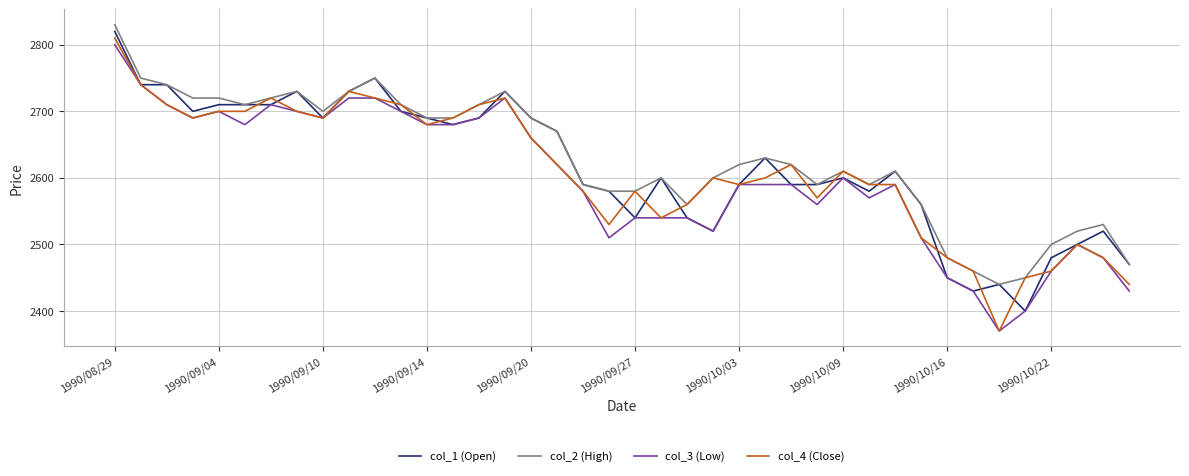

What is the minimum value shown in the chart?

2370